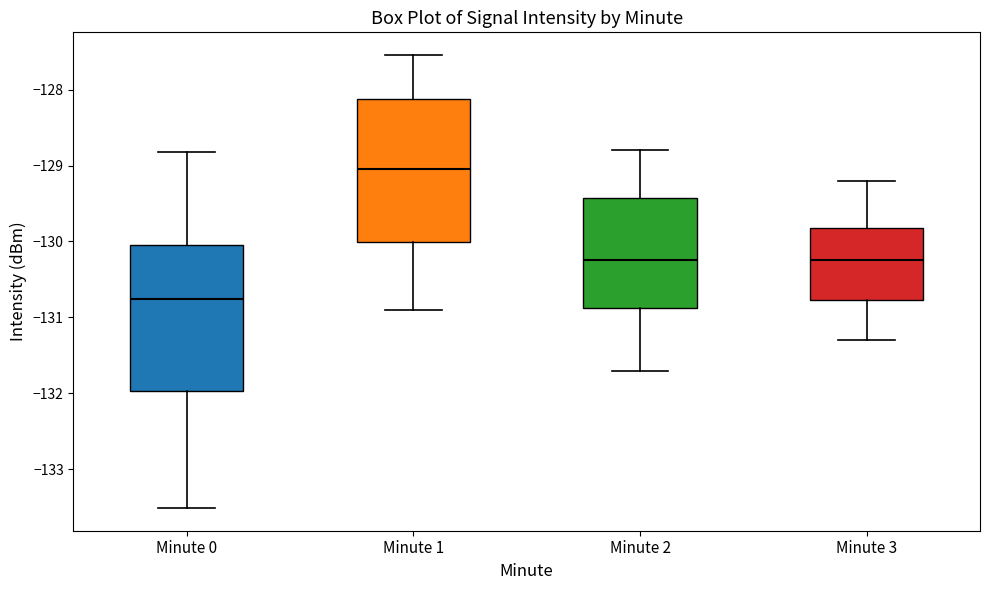

Which box's median line is the highest?

Minute 1